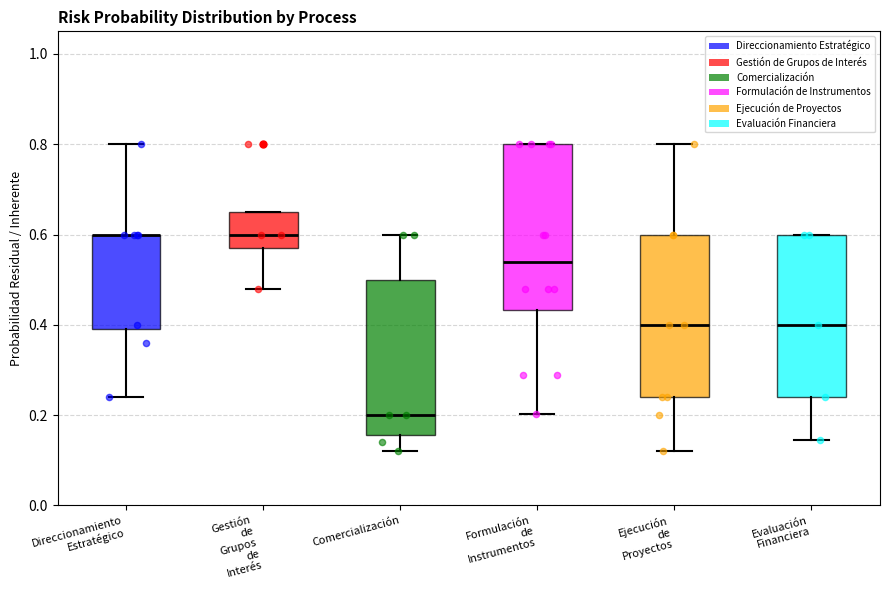

Reading left to right, transcribe this box plot: for each box, give where its median line is, the range the box spans, and where its two whiskers end, as read against the y-axis. The values are not printed on the chart, so give them approximately, as read against the axis.

Direccionamiento Estratégico: median 0.60 (drawn on the box's upper edge), box 0.40 to 0.60, whiskers 0.24 to 0.80
Gestión de Grupos de Interés: median 0.60, box 0.58 to 0.66, whiskers 0.48 to 0.66
Comercialización: median 0.20, box 0.16 to 0.50, whiskers 0.12 to 0.60
Formulación de Instrumentos: median 0.54, box 0.44 to 0.80, whiskers 0.20 to 0.80
Ejecución de Proyectos: median 0.40, box 0.24 to 0.60, whiskers 0.12 to 0.80
Evaluación Financiera: median 0.40, box 0.24 to 0.60, whiskers 0.14 to 0.60